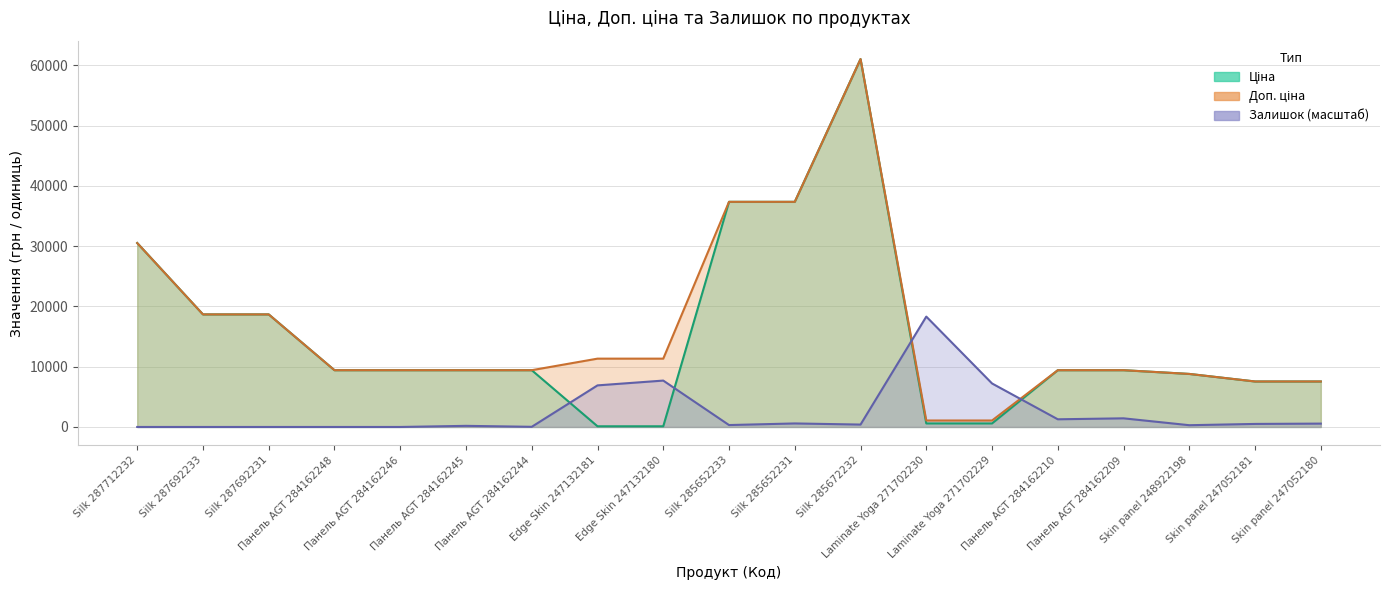

How many data points in Доп. ціна are less than 9416?

5